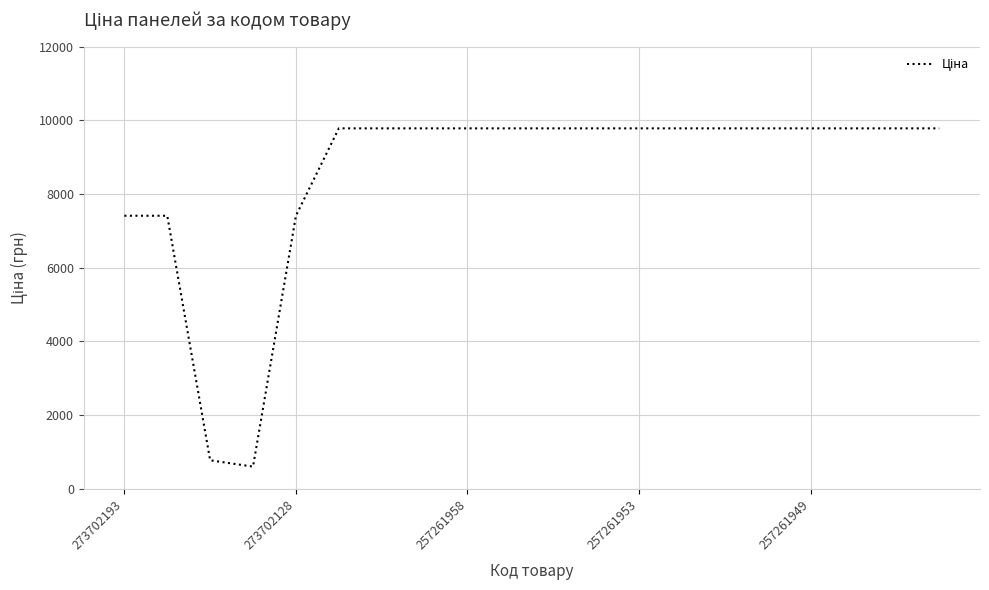

What is the minimum value shown in the chart?

597.4